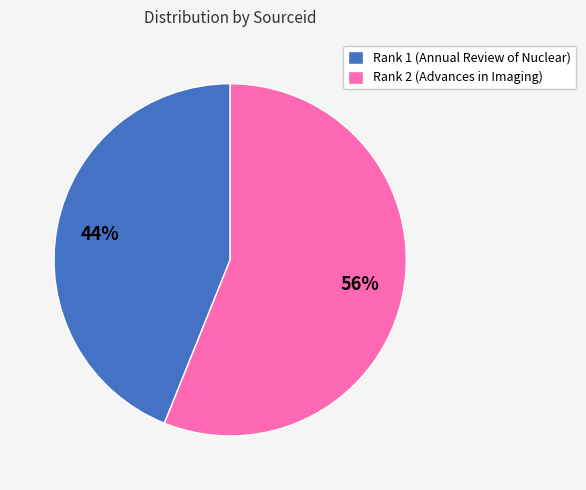

To the nearest percent, what percentage of the pie is Rank 2 (Advances in Imaging)?

56%